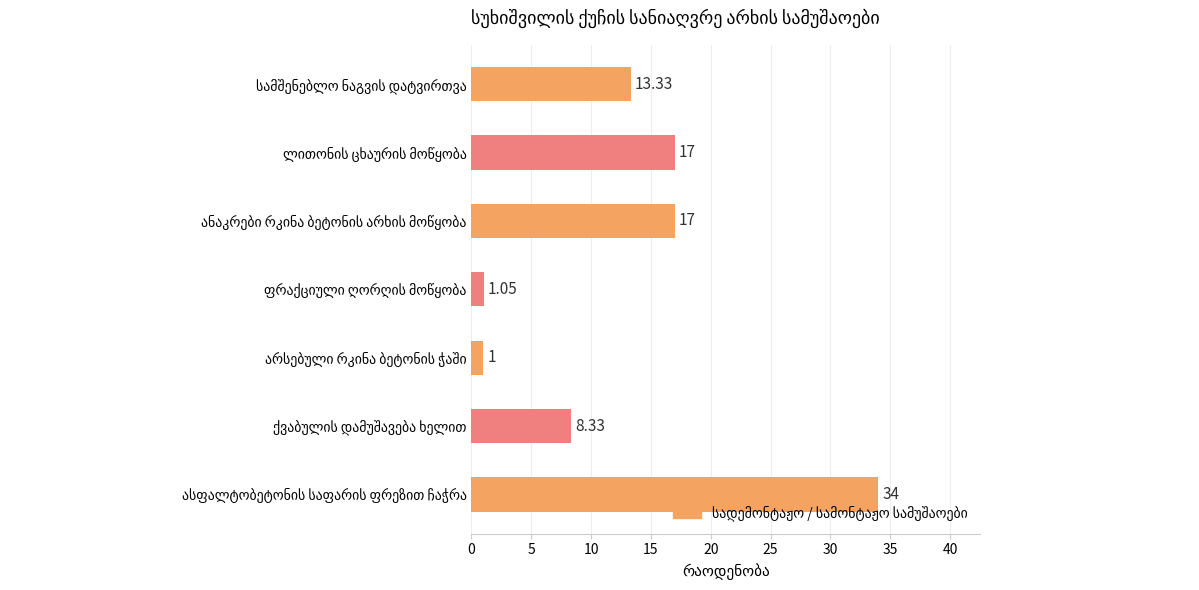

What is the maximum value shown in the chart?

34.0